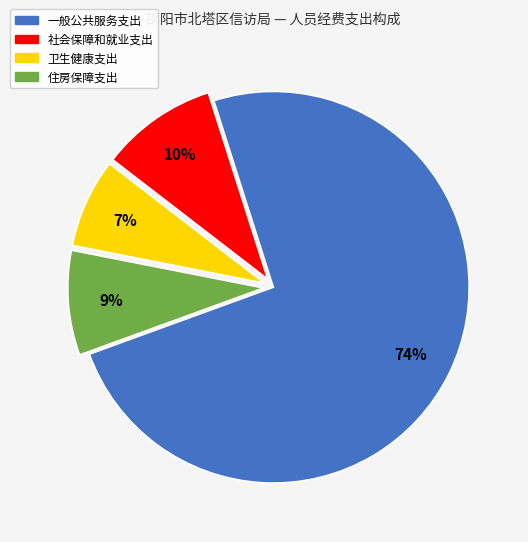

Does any single category account for the majority?

Yes